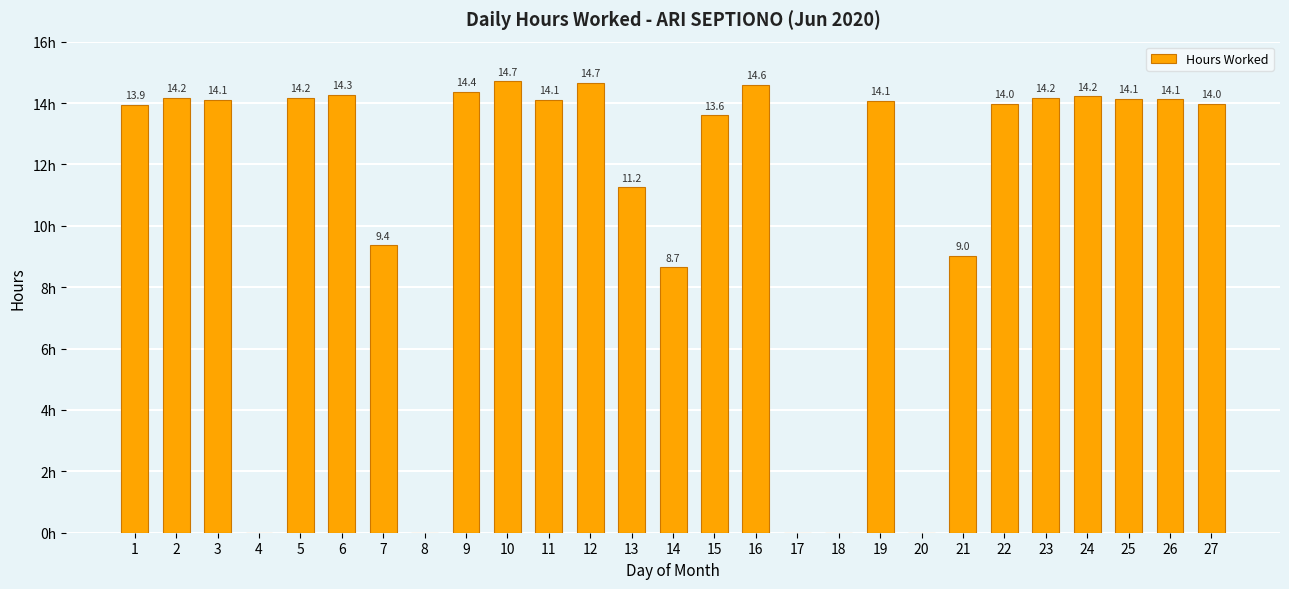

Which category has the highest value across all series?

10